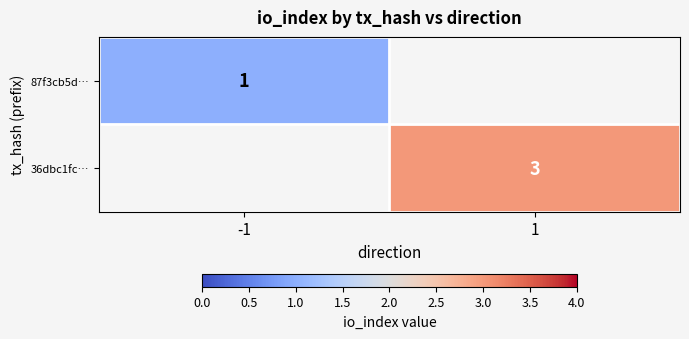

What is the smallest value displayed?

1.0